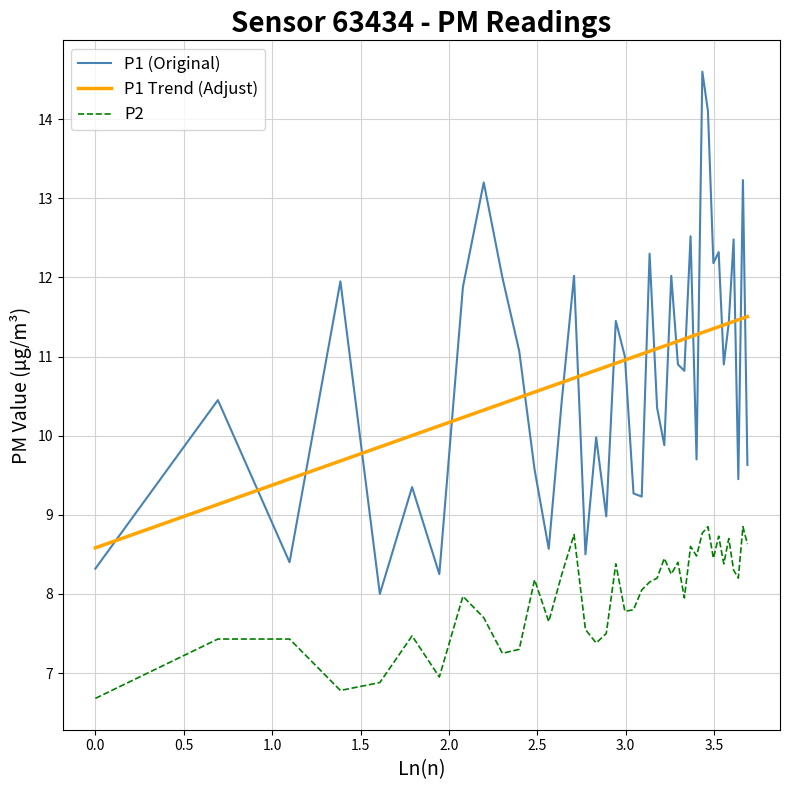

Which series has the largest range (max minus min)?

P1 (Original)